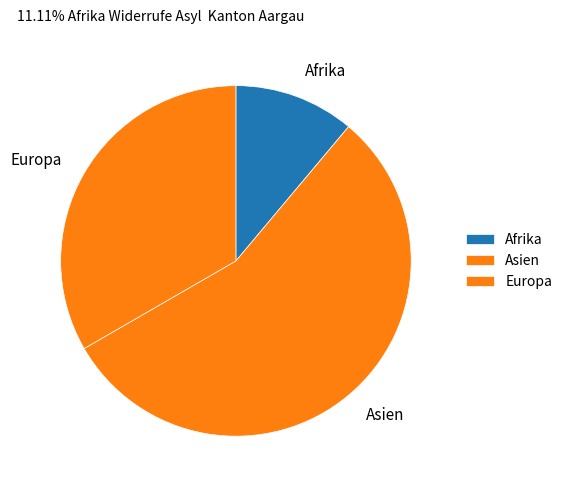

Approximately how many times larger is the value at Asien compared to Afrika?

5.0